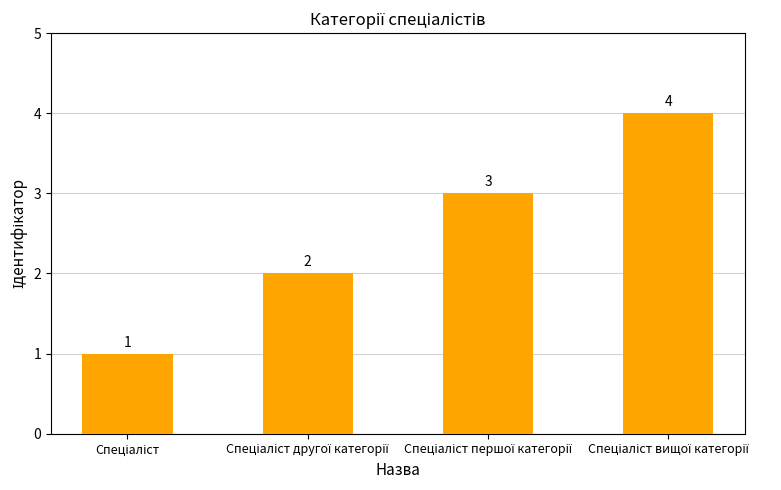

How many values are between 2 and 4?

3